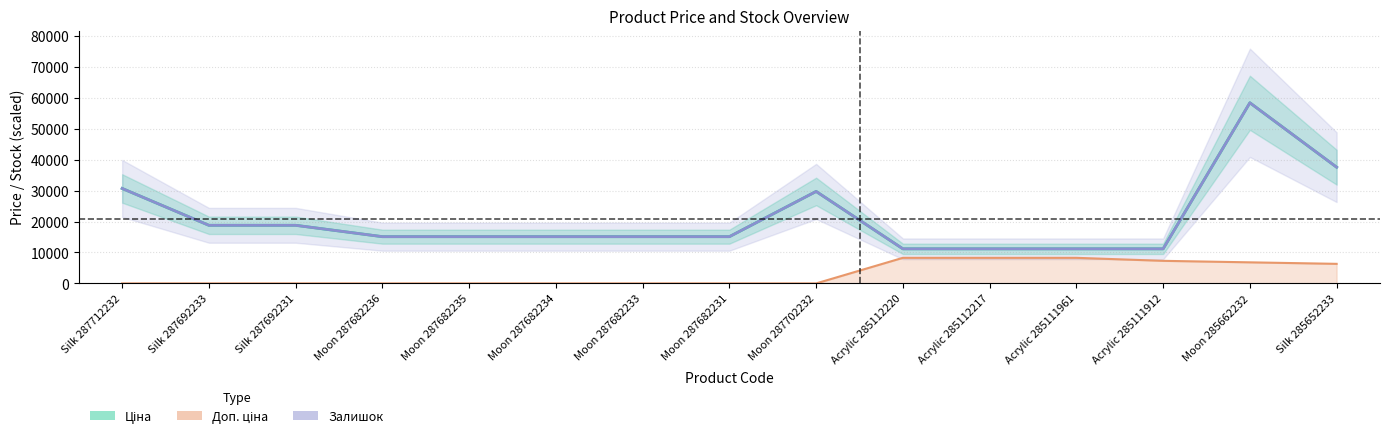

Which series has the largest total across all categories?

Ціна